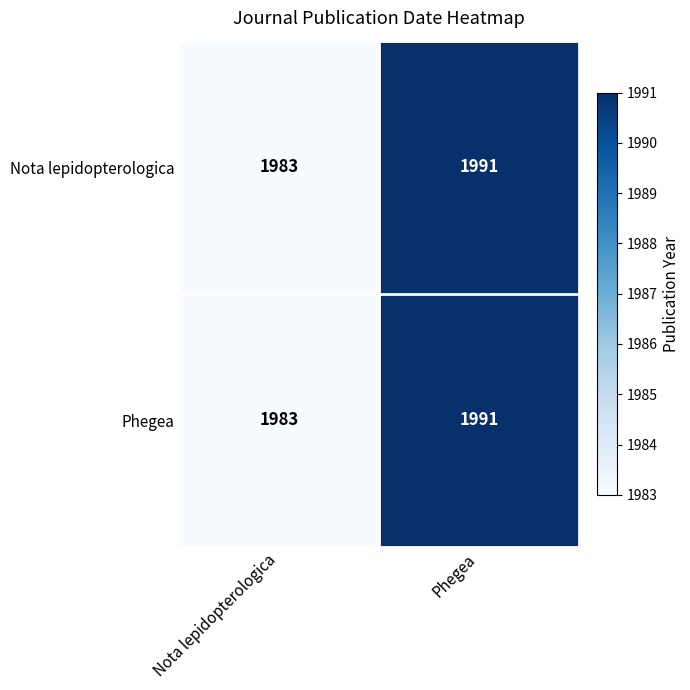

Reading left to right, what are all the values shown in this chart?

Nota lepidopterologica: 1983	1991
Phegea: 1983	1991